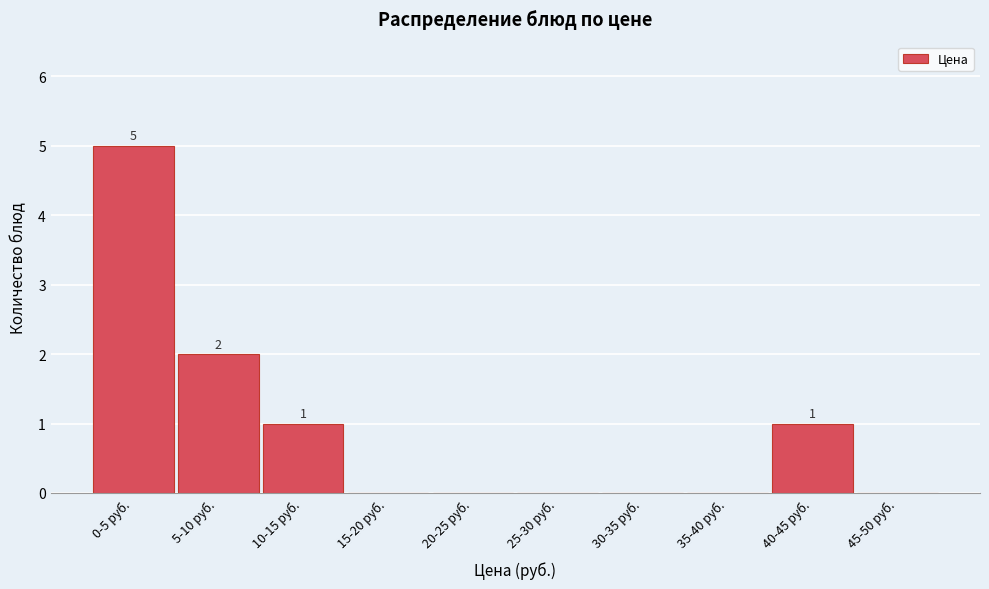

Reading left to right, transcribe all the data shown in this chart.

0-5 руб.=5	5-10 руб.=2	10-15 руб.=1	15-20 руб.=0	20-25 руб.=0	25-30 руб.=0	30-35 руб.=0	35-40 руб.=0	40-45 руб.=1	45-50 руб.=0